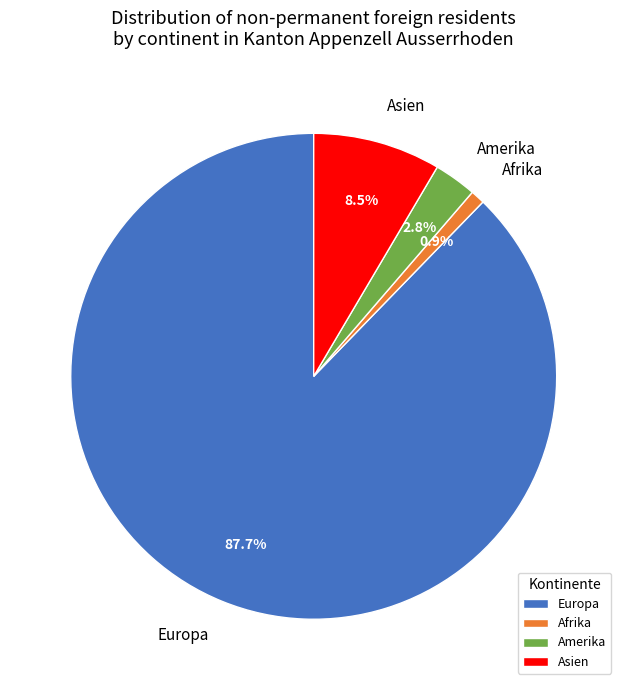

How many slices are in this pie chart?

4